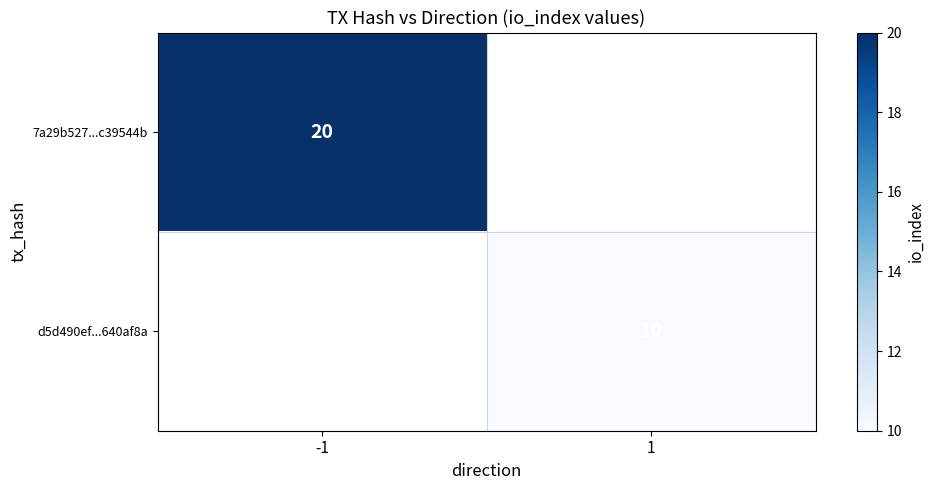

What is the maximum value shown in the chart?

20.0